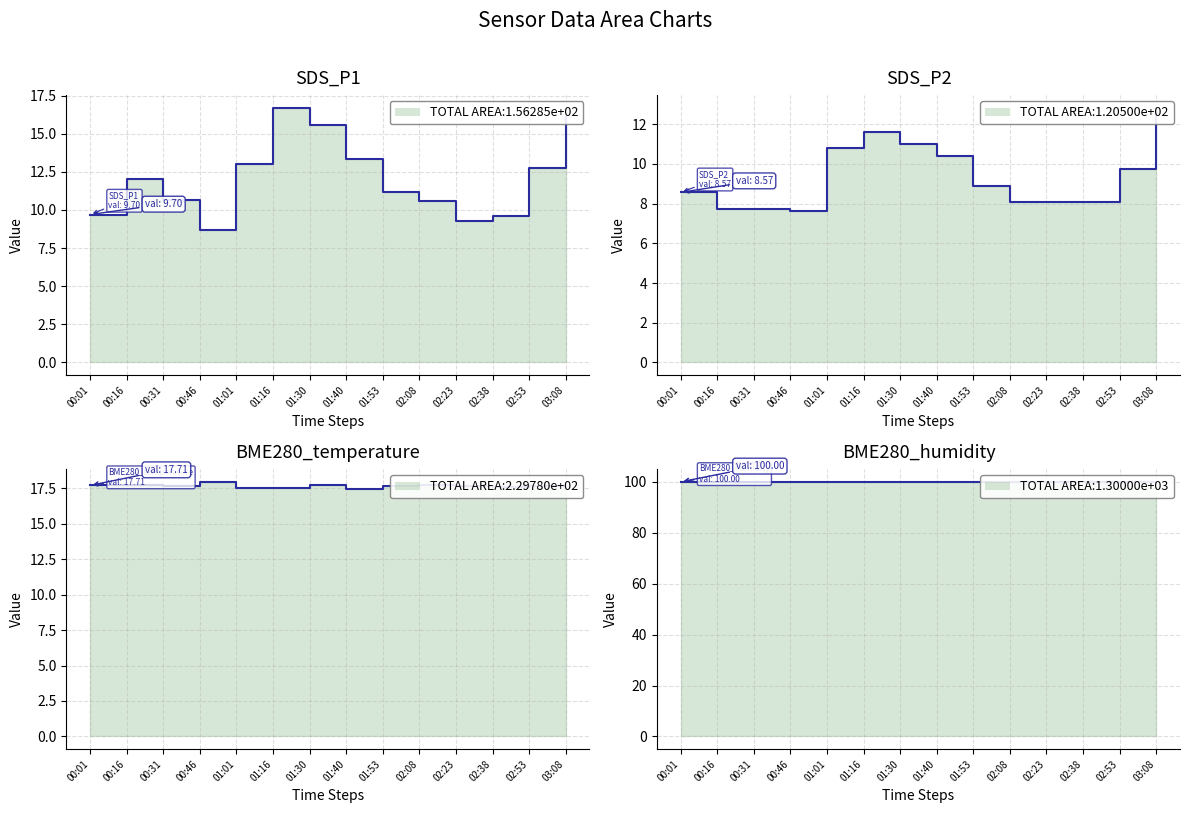

True or false: SDS_P2 and SDS_P1 intersect in this chart.

False